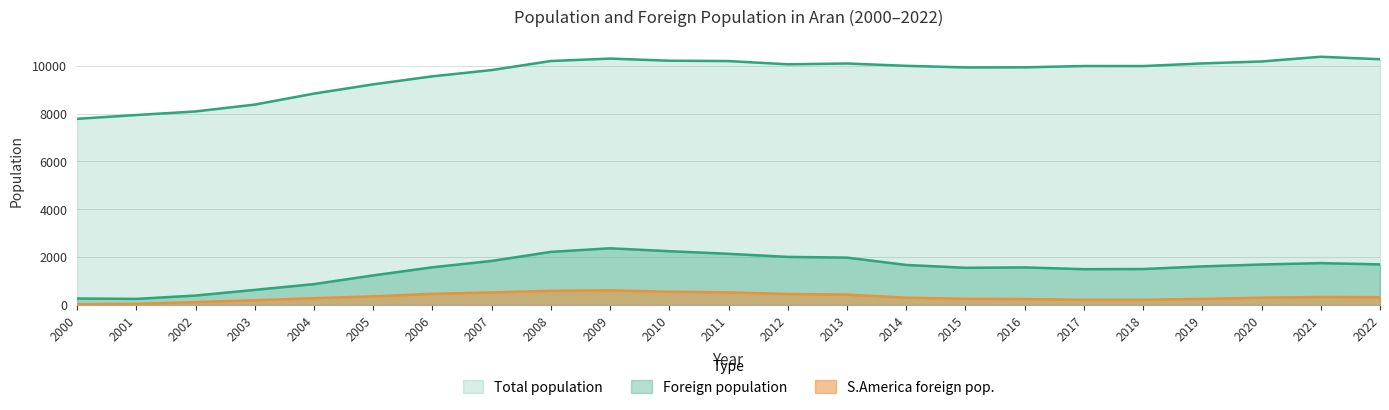

Count the number of categories in the chart.

23